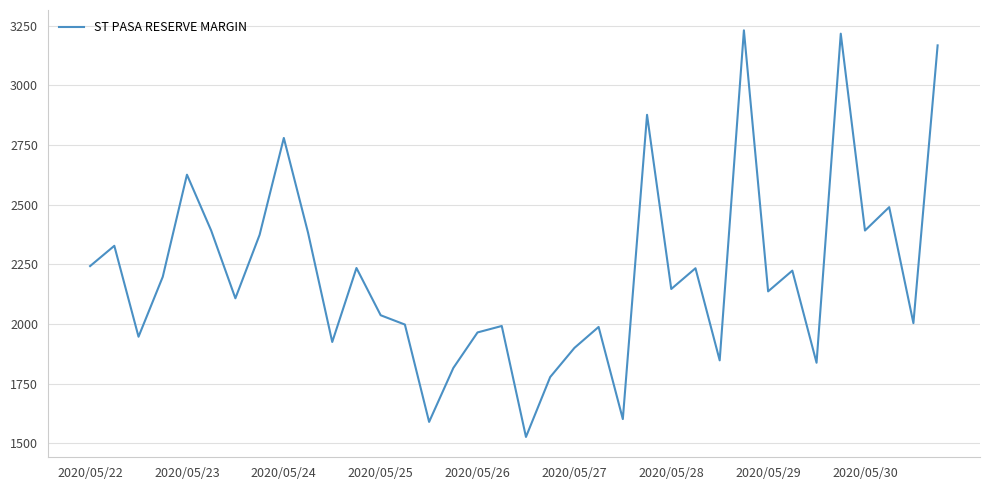

How many interior local peaks (higher than both neighbors) does the data have?

12